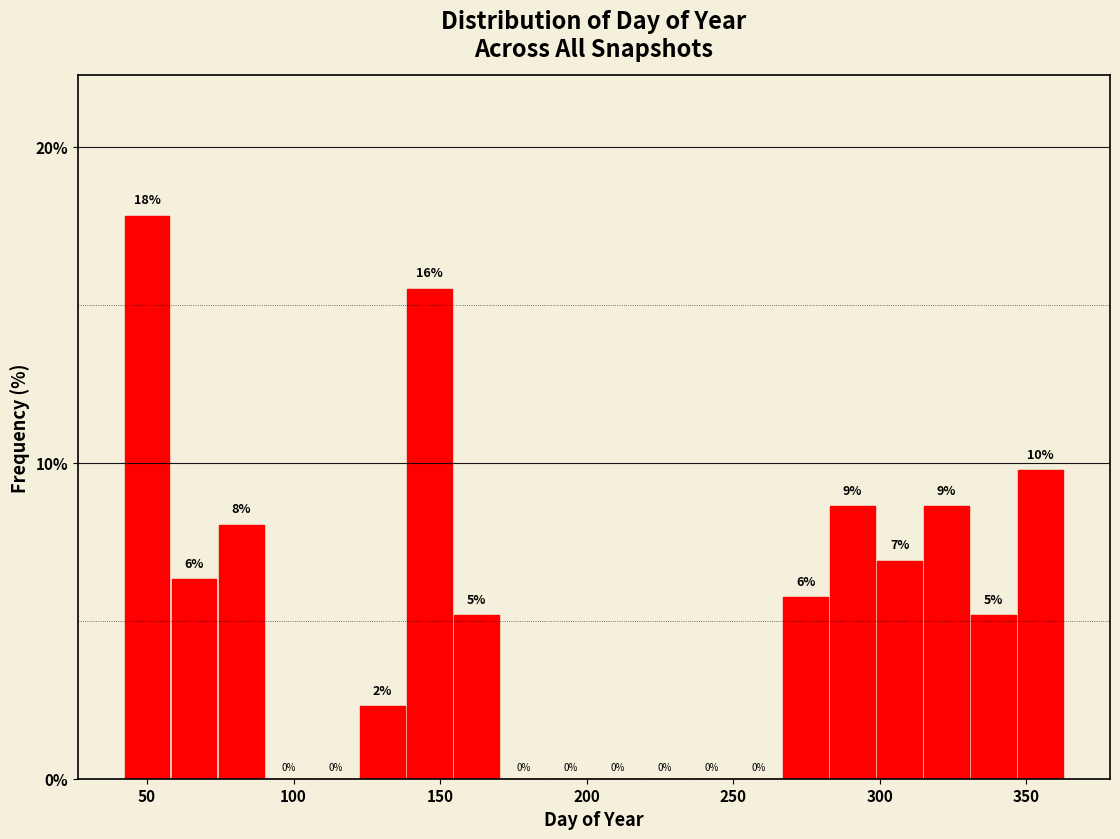

Read against the x-axis, roughly where is the centre of the tallest bar?

50